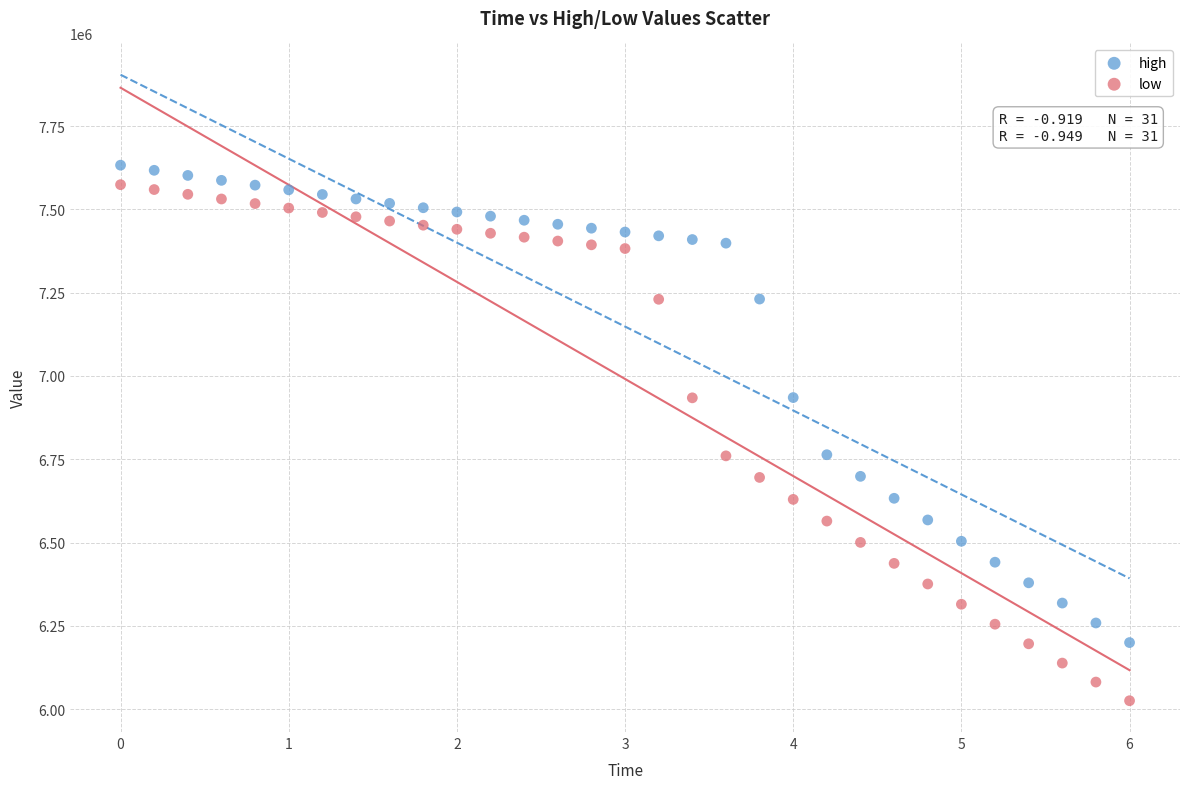

Across all data points, what is the range of X values (max minus min)?

6.0